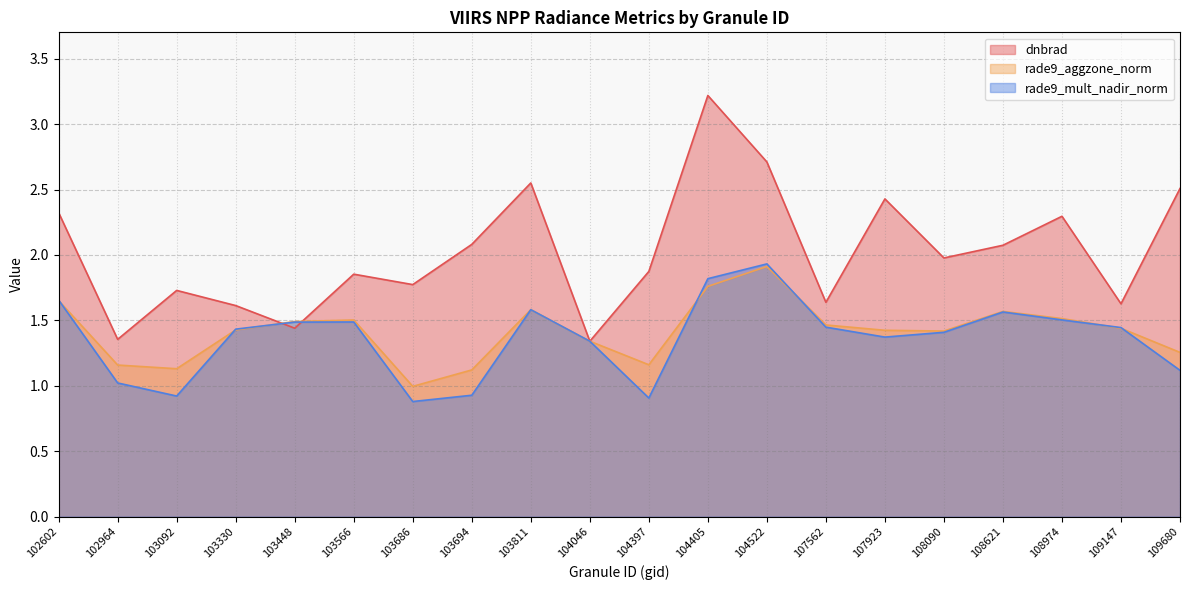

At which label does rade9_aggzone_norm first exceed 1?

102602